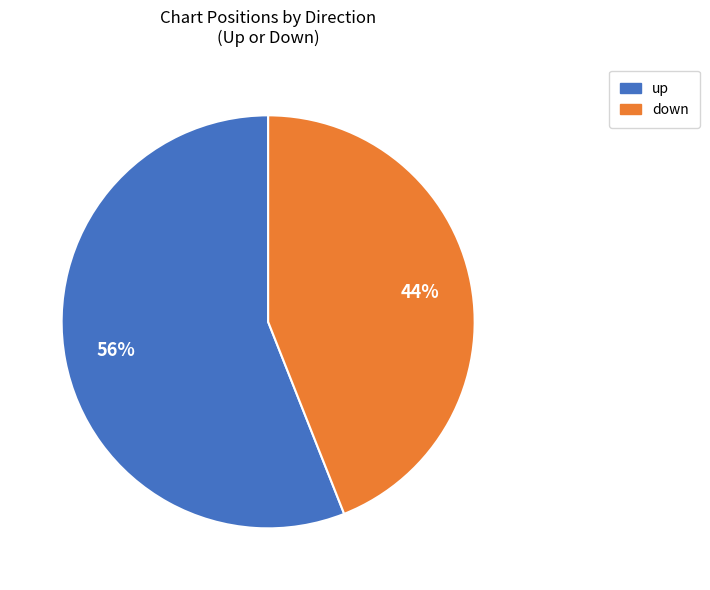

To the nearest percent, what percentage of the pie is up?

56%